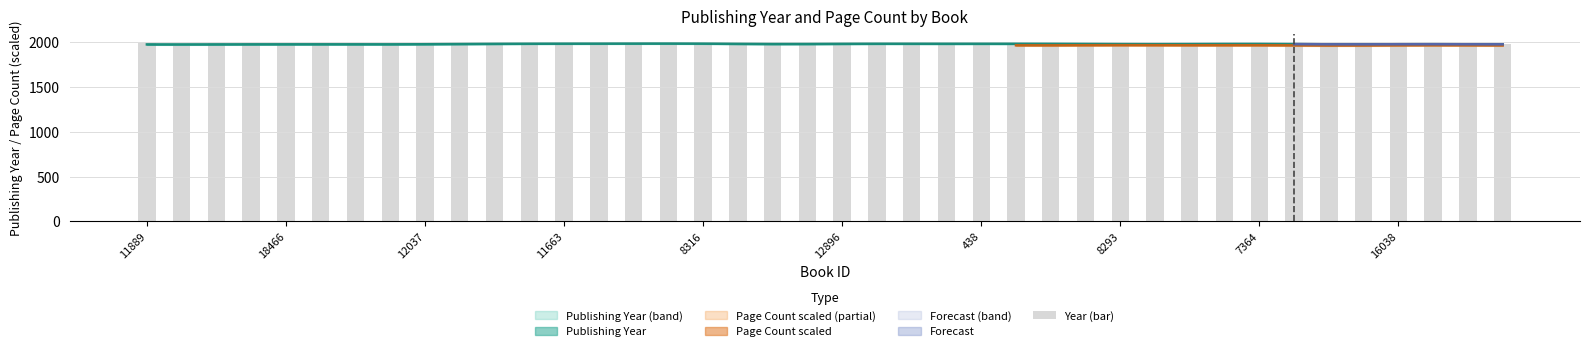

The chart shows a value of 1989 at 25. True or false?

True